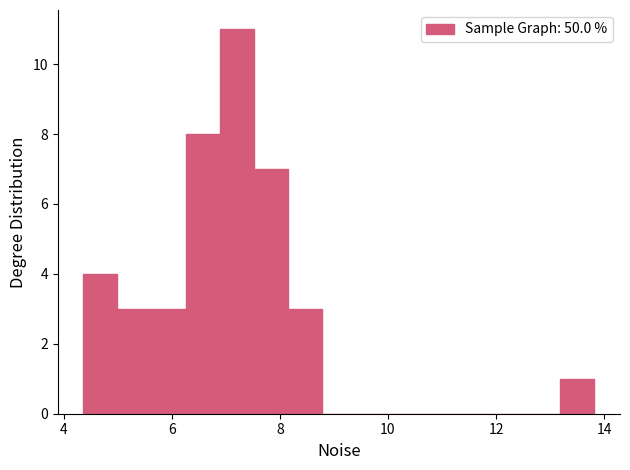

Around what value on the x-axis is the tallest bar? Give the approximate position of its centre, as read against the axis.

7.2